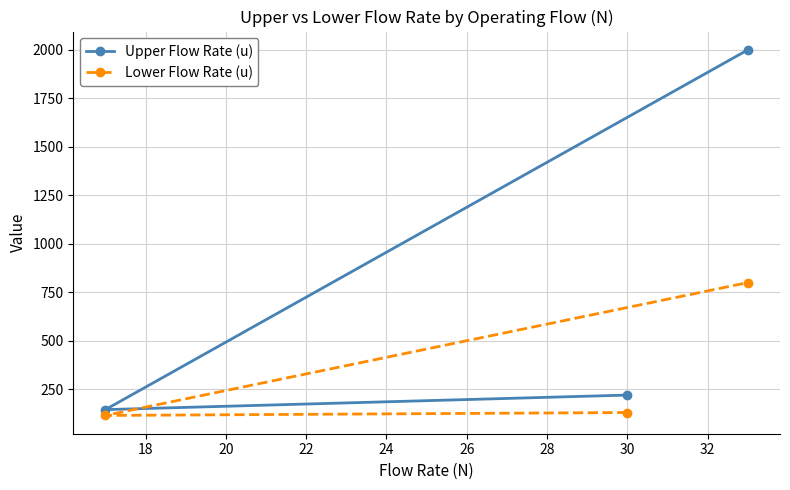

Which series has the largest total across all categories?

Upper Flow Rate (u)